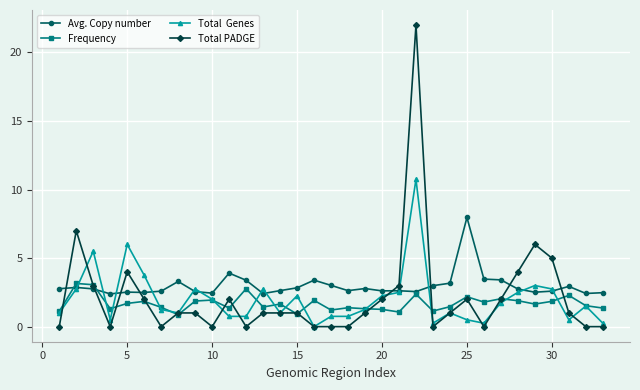

Is this an area chart (filled region under the line)?

No